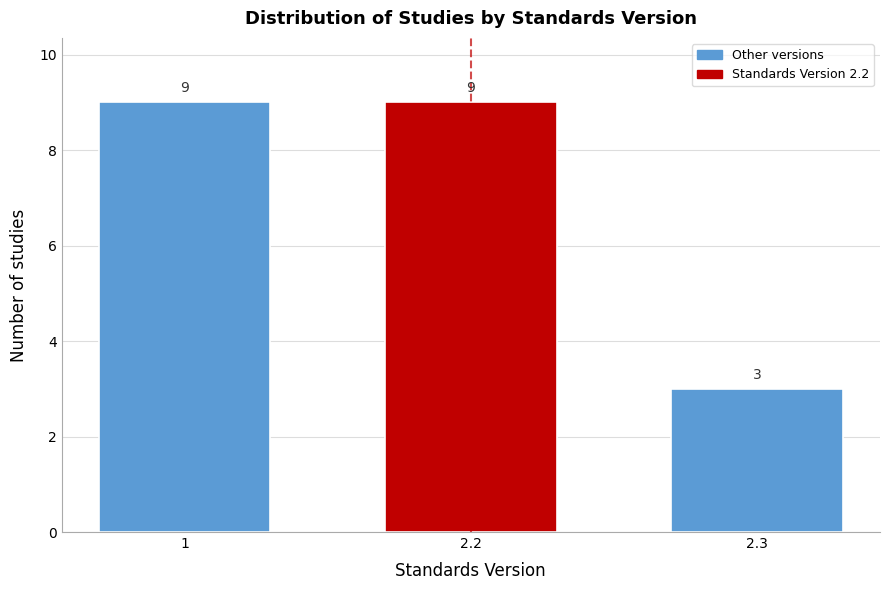

Reading left to right, what are all the values shown in this chart?

1=9	2.2=9	2.3=3